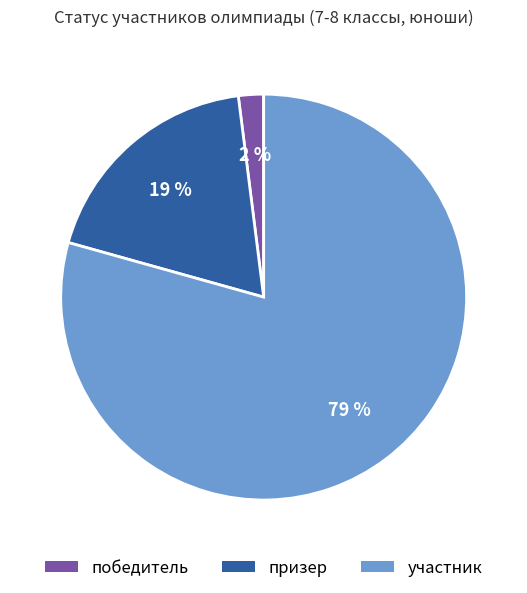

Is the sum of призер and участник greater than half?

Yes